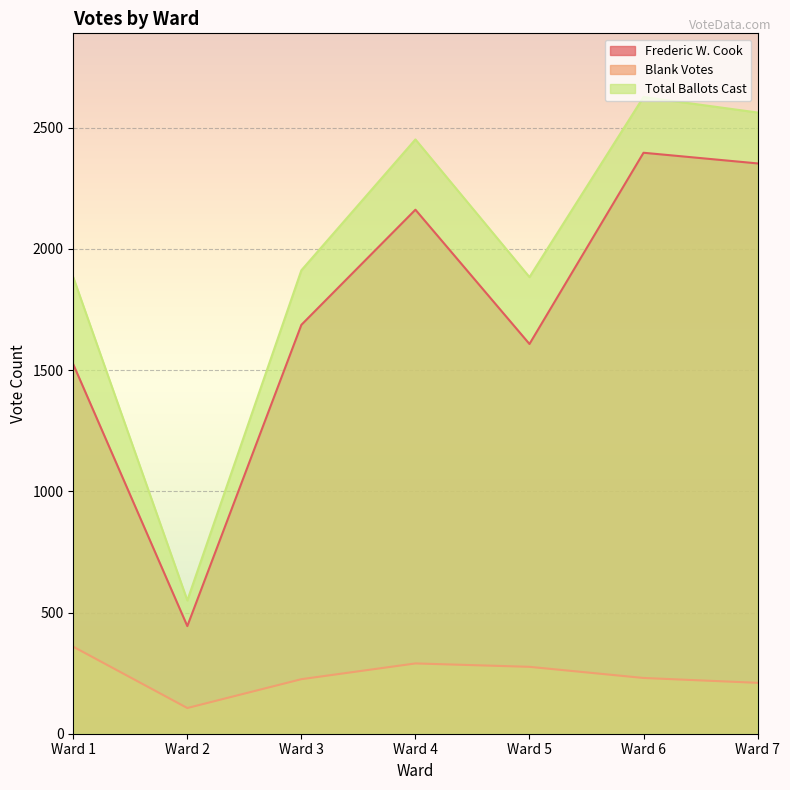

Which category has the highest value in the Total Ballots Cast series?

Ward 6